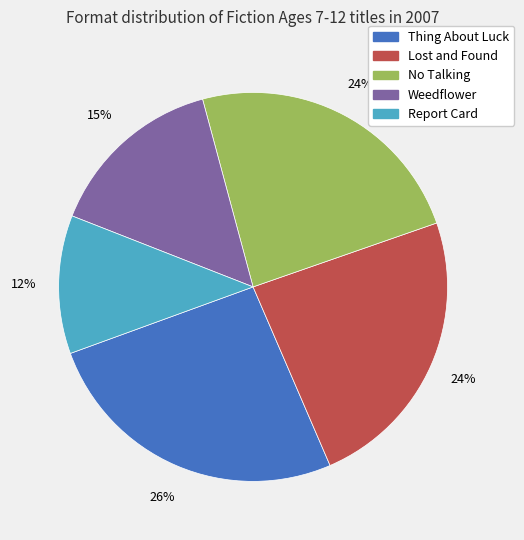

What percentage is the Weedflower slice, to the nearest percent?

15%